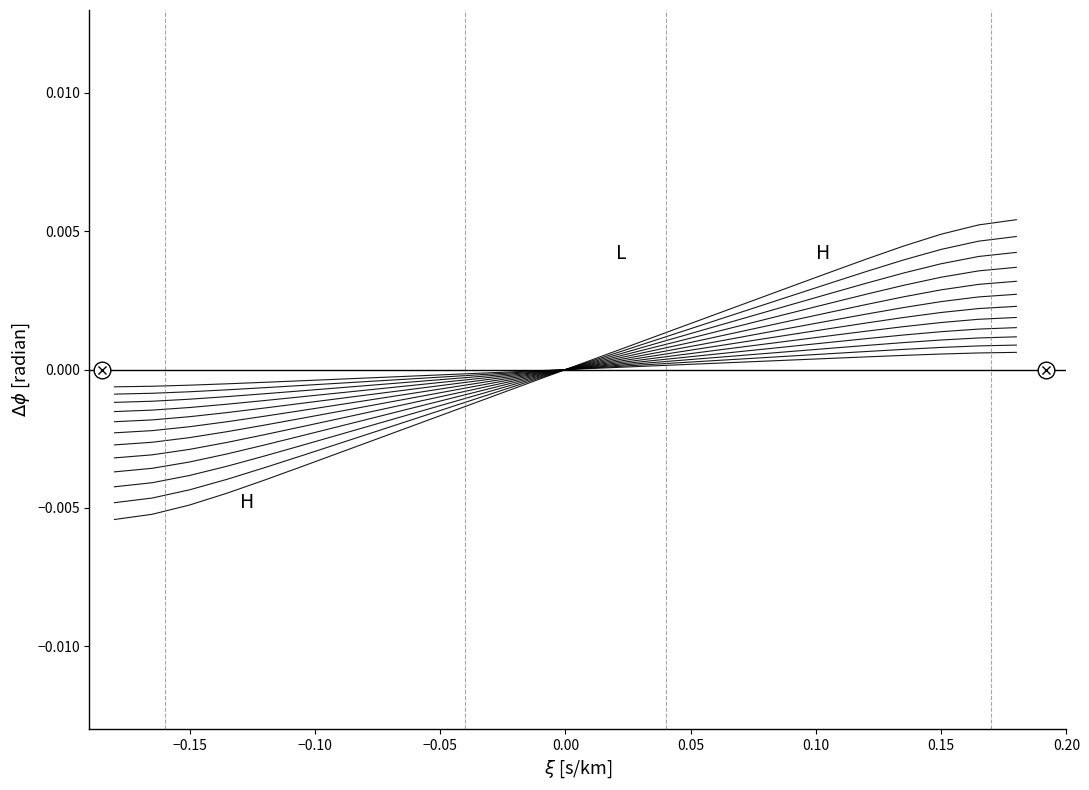

How many series are shown in this chart?

12